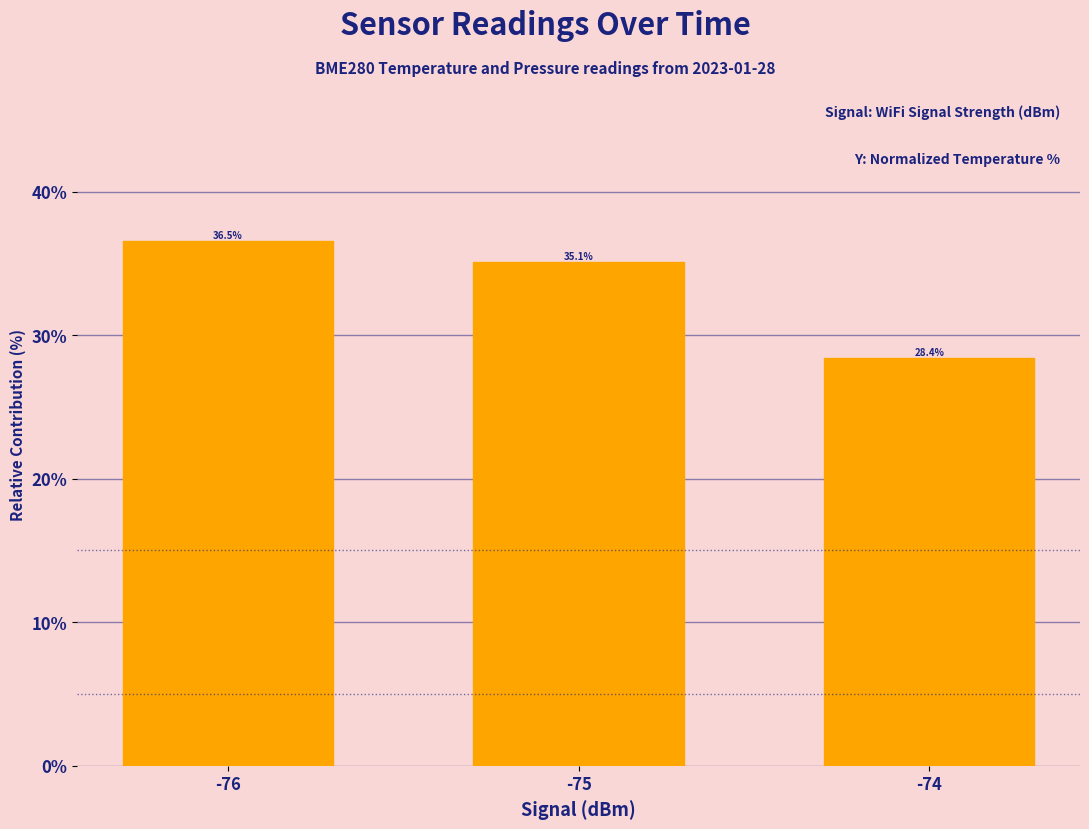

Reading left to right, what are all the values shown in this chart?

-76=36.5	-75=35.1	-74=28.4